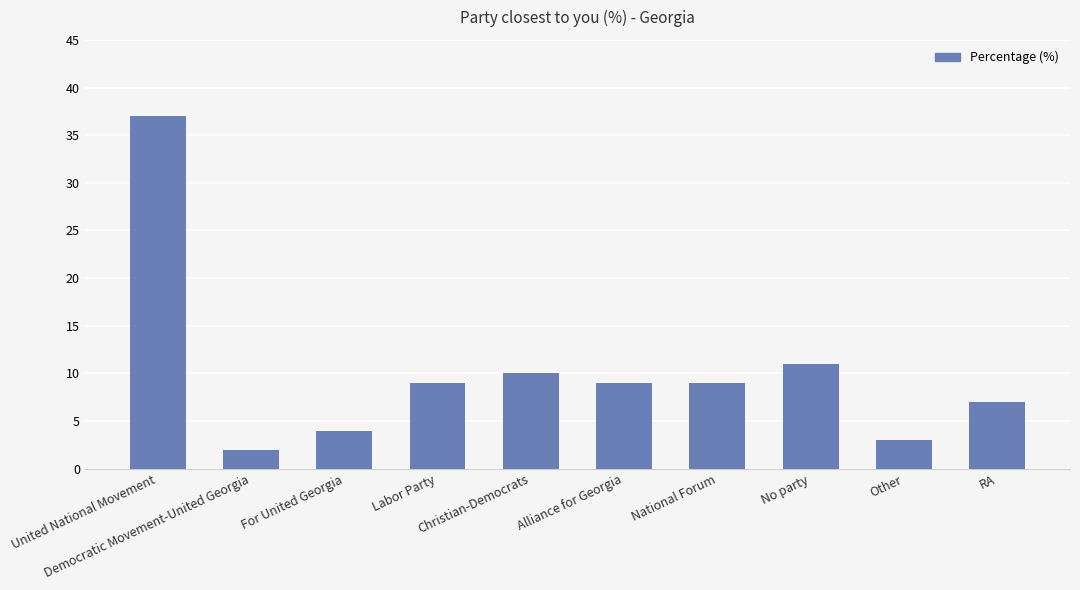

What position from the right is Other?

2